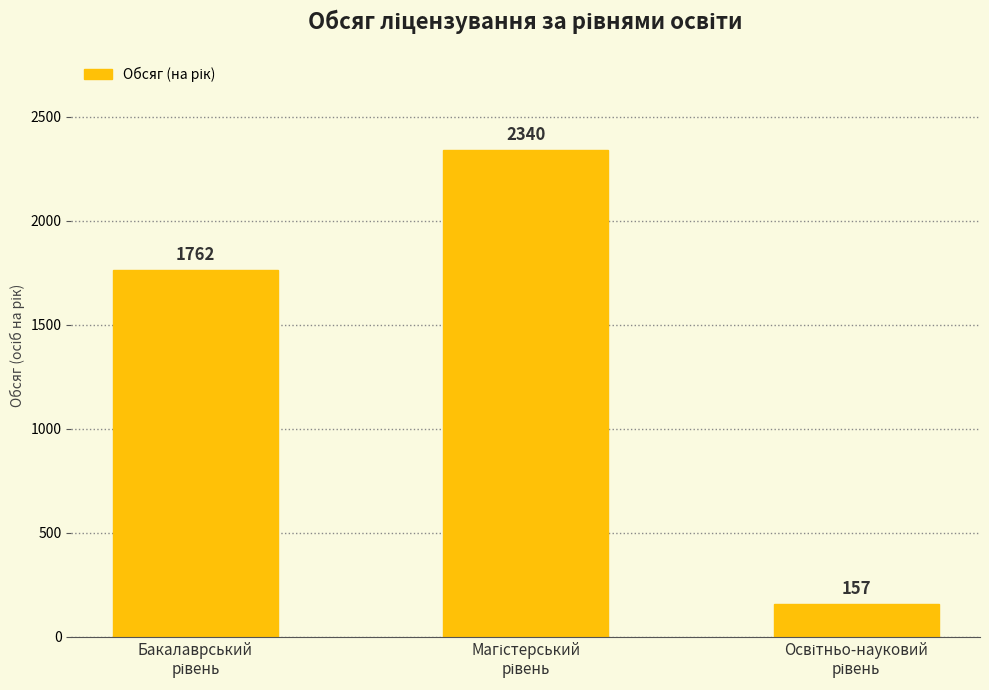

What is the value of the 2nd bar from the left?

2340